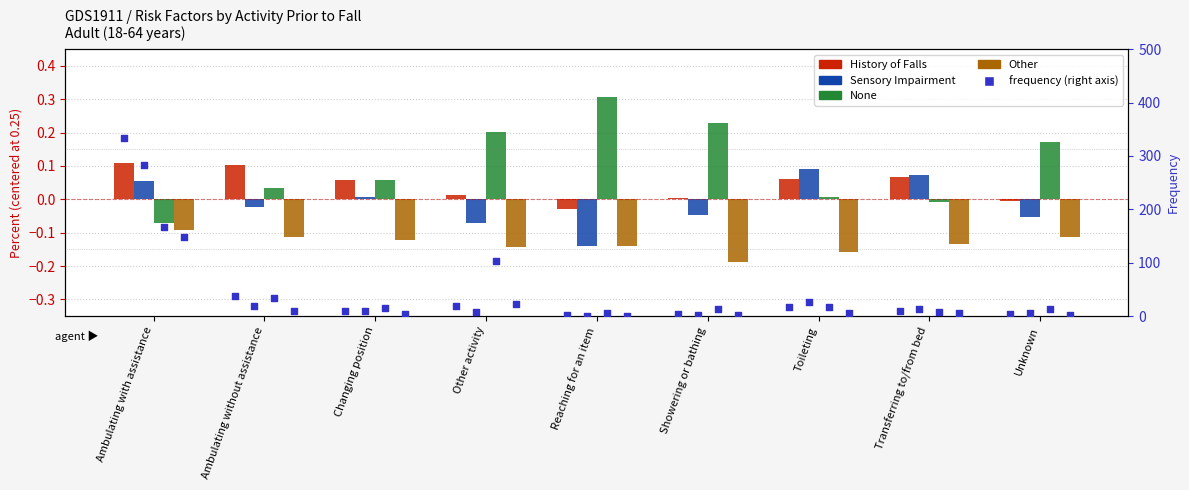

At which category is the sum across all series the highest?

Ambulating with assistance